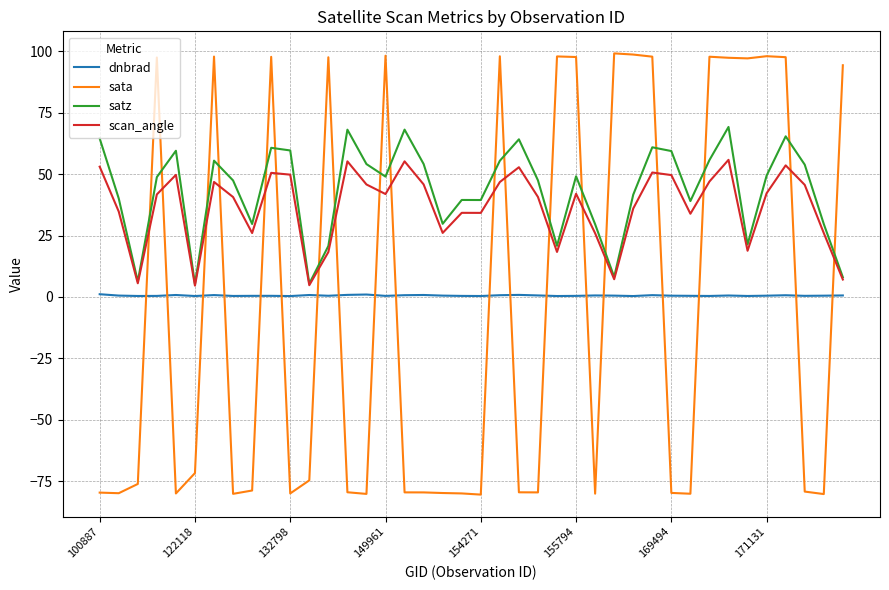

Which series has the widest spread of values?

sata